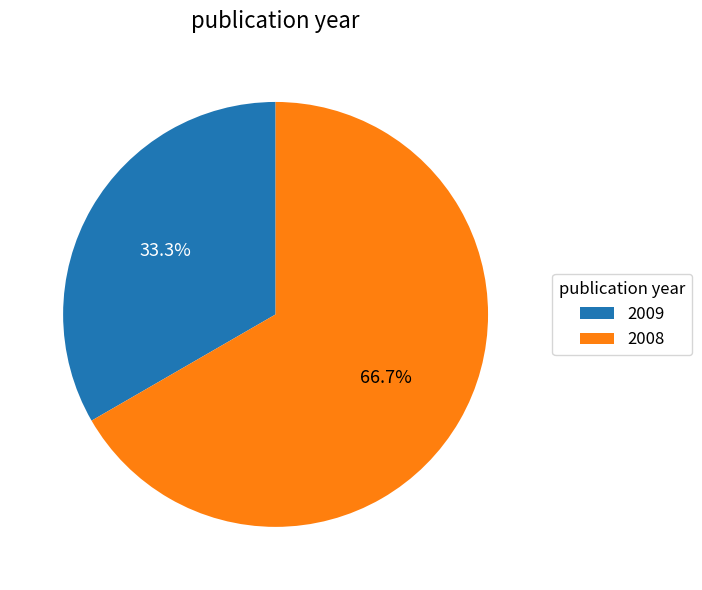

Is 2009 the majority of the pie?

No